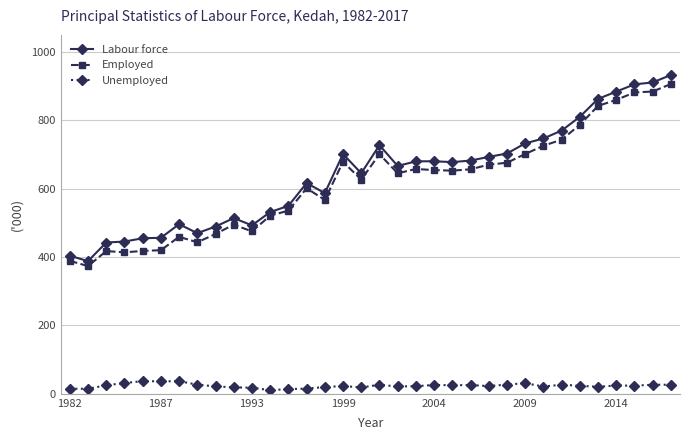

At how many categories does at least one series exceed 85?

34